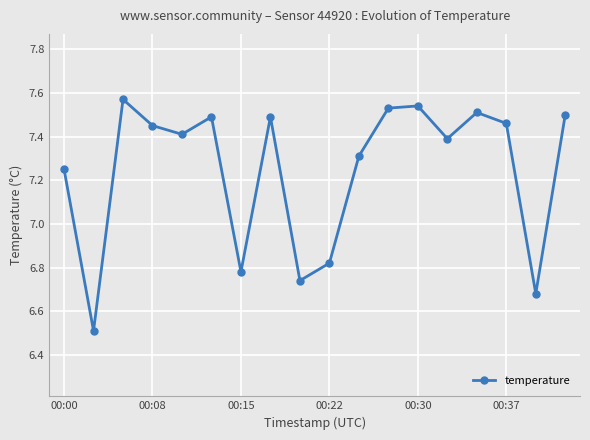

How many values are between 6 and 7?

5